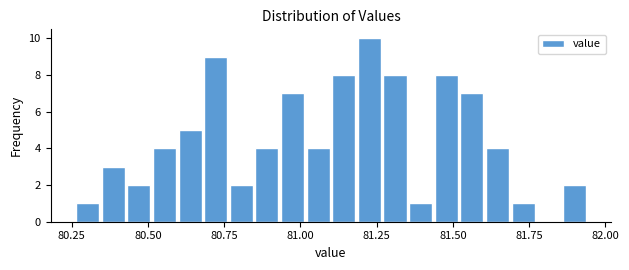

Read against the x-axis, roughly where is the centre of the tallest bar?

81.25